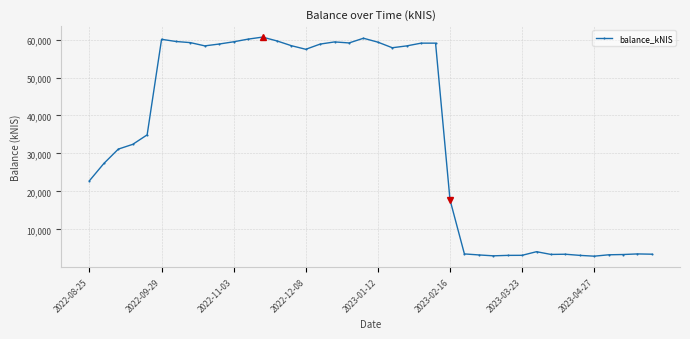

What is the difference between the maximum and minimum values?

57704.8